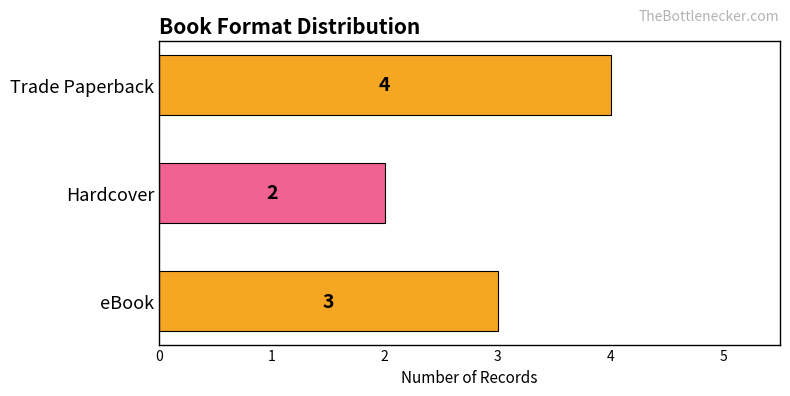

List the labels in order of value, largest first.

Trade Paperback, eBook, Hardcover